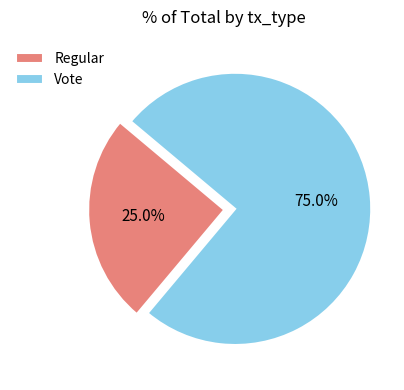

To the nearest percent, what is the difference between the largest and smallest slice percentages?

50%